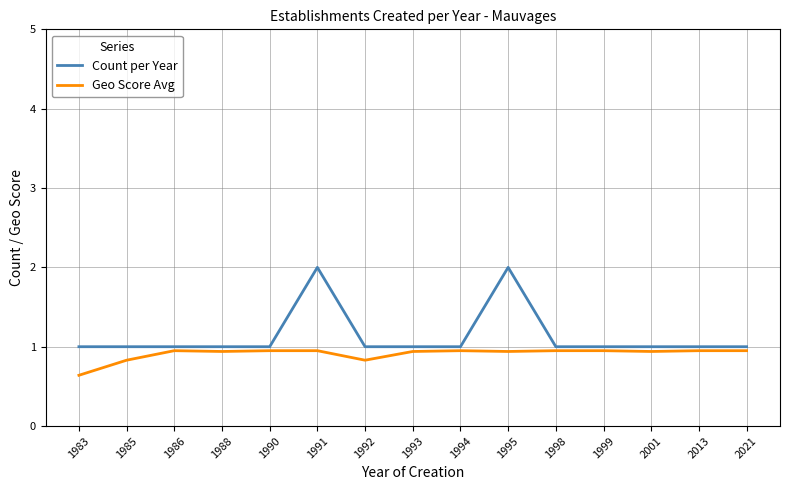

What is the minimum value for Count per Year?

1.0